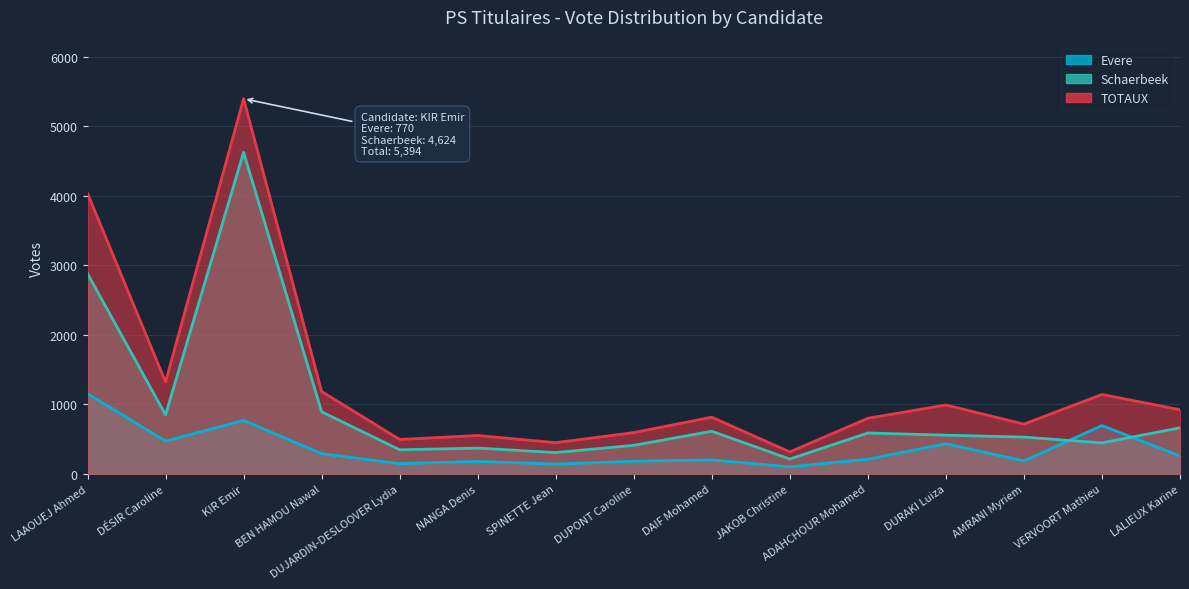

Reading right to left, transcribe all the data shown in this chart.

Evere: LALIEUX Karine=259	VERVOORT Mathieu=696	AMRANI Myriem=187	DURAKI Luiza=434	ADAHCHOUR Mohamed=212	JAKOB Christine=102	DAIF Mohamed=202	DUPONT Caroline=183	SPINETTE Jean=142	NANGA Denis=181	DUJARDIN-DESLOOVER Lydia=148	BEN HAMOU Nawal=292	KIR Emir=770	DÉSIR Caroline=472	LAAOUEJ Ahmed=1154
Schaerbeek: LALIEUX Karine=664	VERVOORT Mathieu=447	AMRANI Myriem=530	DURAKI Luiza=558	ADAHCHOUR Mohamed=589	JAKOB Christine=215	DAIF Mohamed=614	DUPONT Caroline=412	SPINETTE Jean=308	NANGA Denis=372	DUJARDIN-DESLOOVER Lydia=348	BEN HAMOU Nawal=894	KIR Emir=4624	DÉSIR Caroline=851	LAAOUEJ Ahmed=2880
TOTAUX: LALIEUX Karine=923	VERVOORT Mathieu=1143	AMRANI Myriem=717	DURAKI Luiza=992	ADAHCHOUR Mohamed=801	JAKOB Christine=317	DAIF Mohamed=816	DUPONT Caroline=595	SPINETTE Jean=450	NANGA Denis=553	DUJARDIN-DESLOOVER Lydia=496	BEN HAMOU Nawal=1186	KIR Emir=5394	DÉSIR Caroline=1323	LAAOUEJ Ahmed=4034